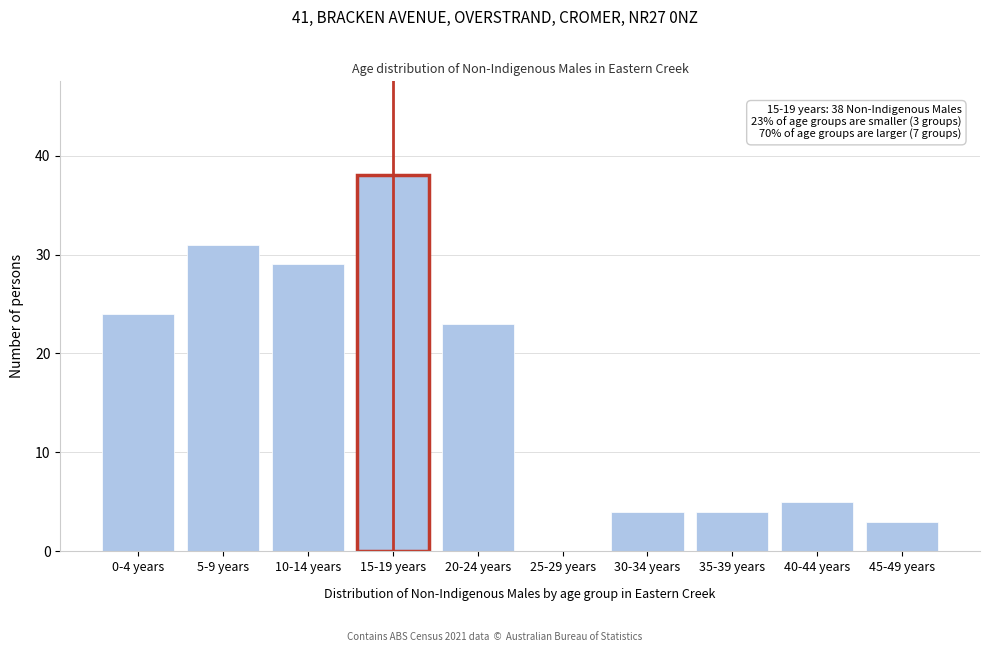

Reading left to right, transcribe all the data shown in this chart.

0-4 years=24	5-9 years=31	10-14 years=29	15-19 years=38	20-24 years=23	25-29 years=0	30-34 years=4	35-39 years=4	40-44 years=5	45-49 years=3